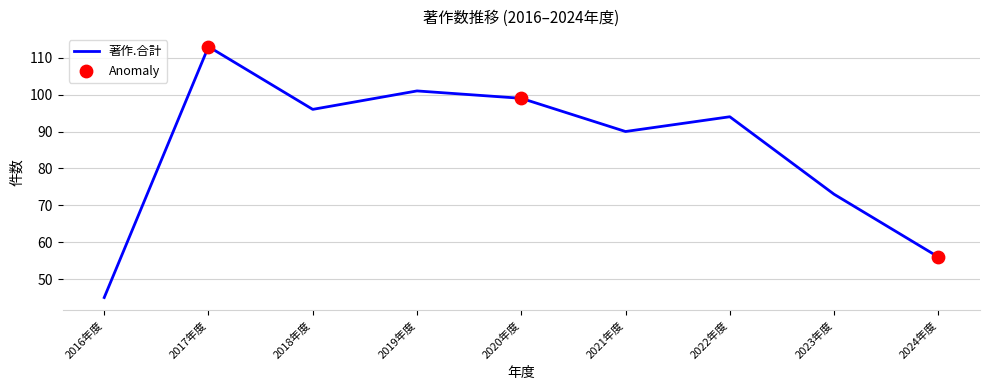

What is the difference between the values at 2016年度 and 2017年度?

68